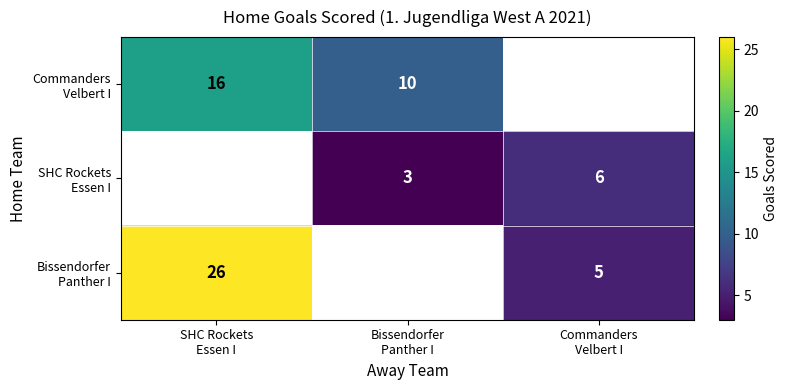

At which label does Bissendorfer Panther I reach its minimum?

Commanders Velbert I